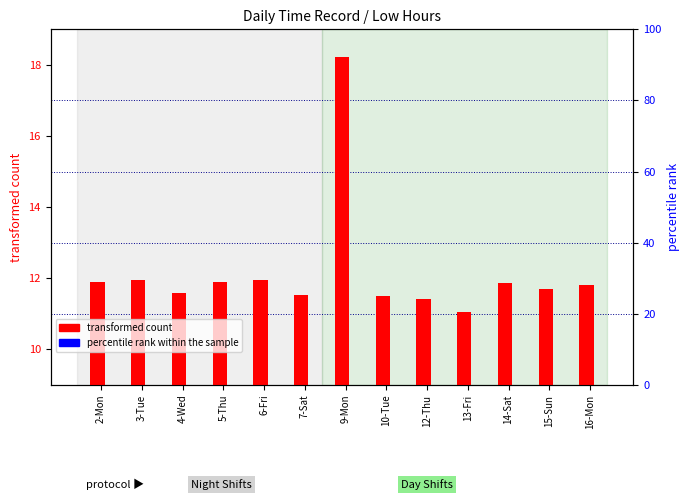

What is the label of the 1st bar from the left?

2-Mon